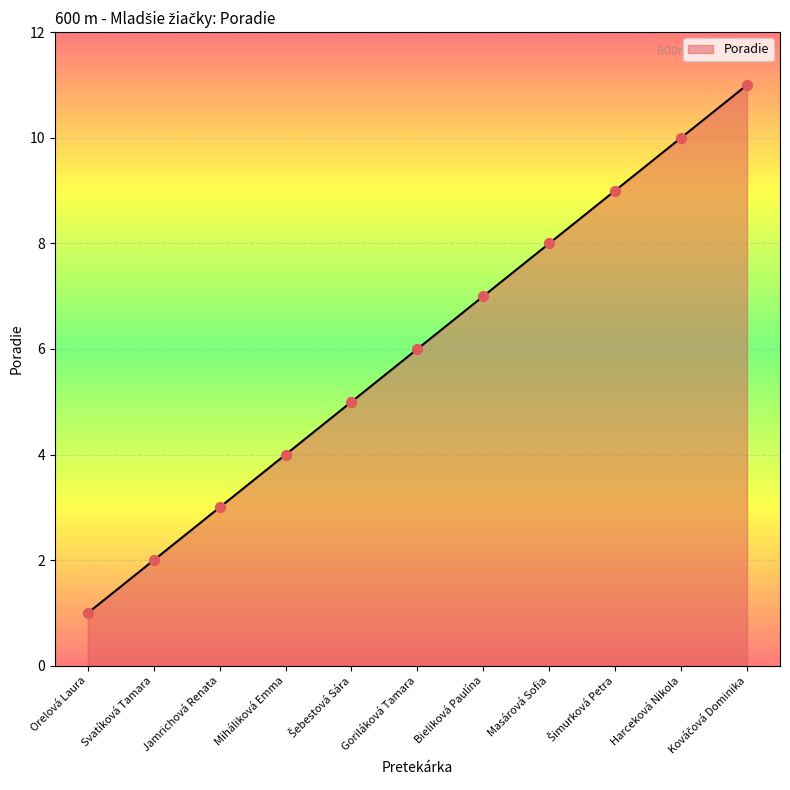

Approximately how many times larger is the value at Bieliková Paulína compared to Svatíková Tamara?

3.5